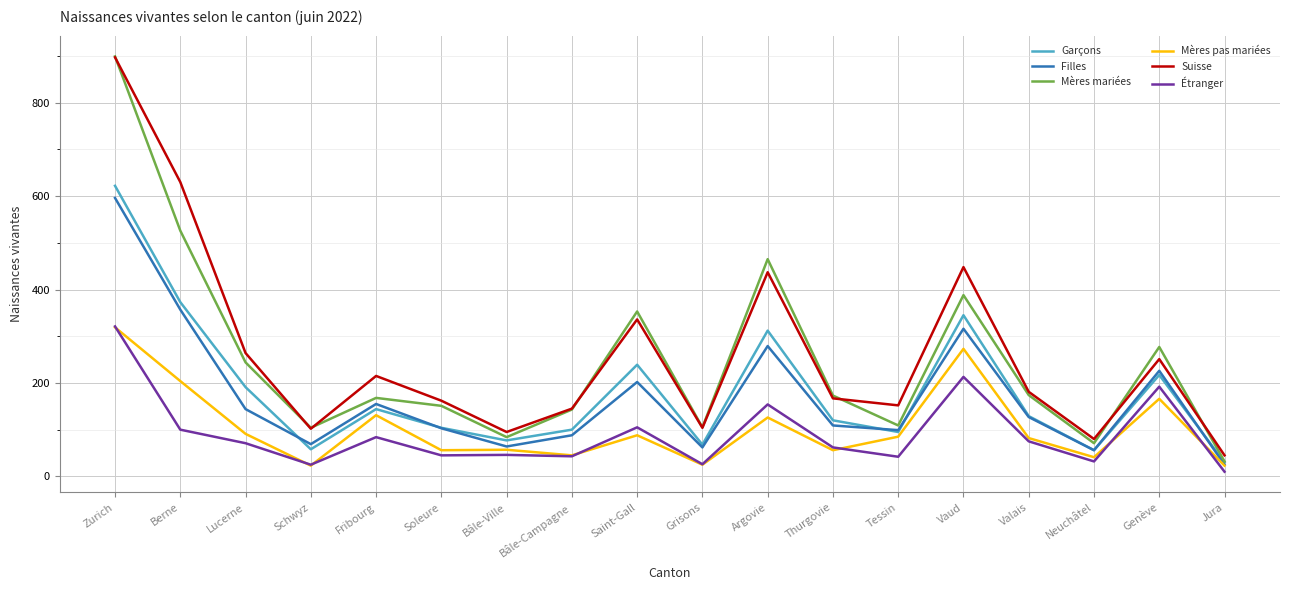

True or false: Mères pas mariées and Suisse cross at least once.

False